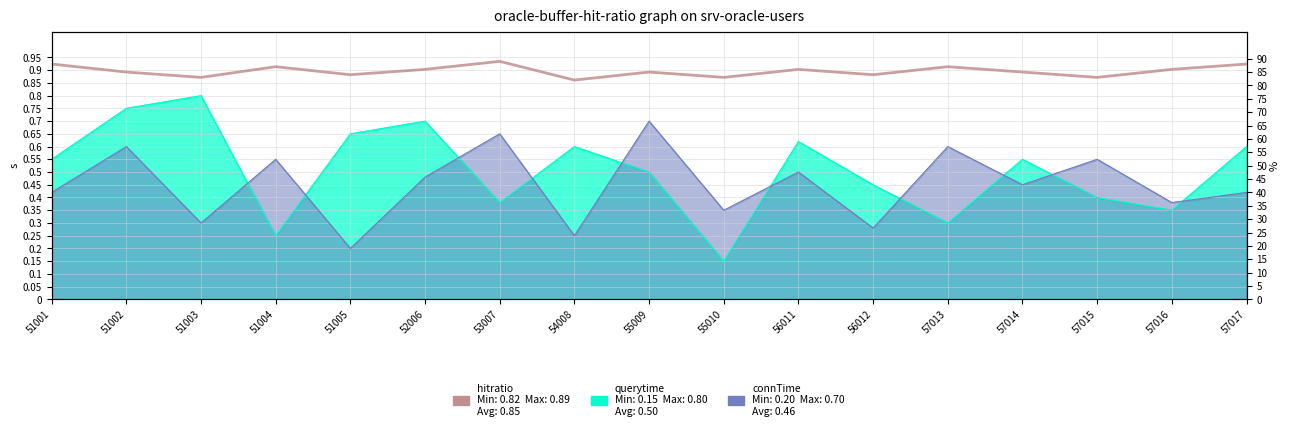

What is the maximum value shown in the chart?

89